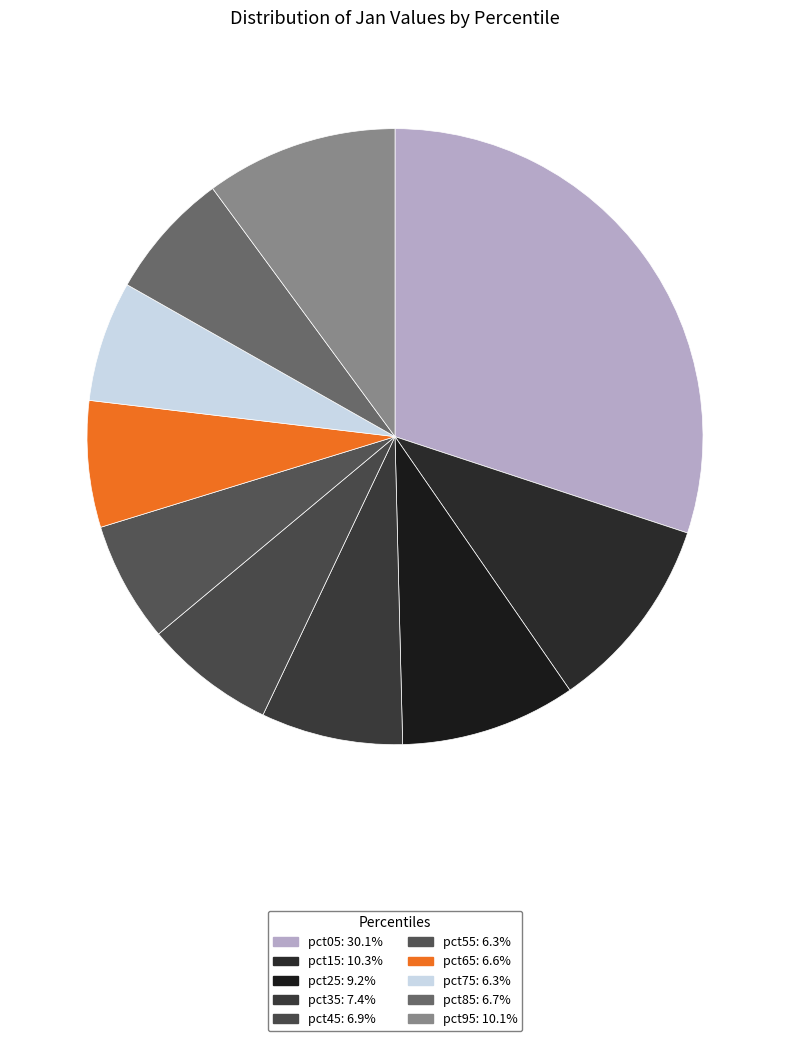

Which slice is the smallest?

pct55